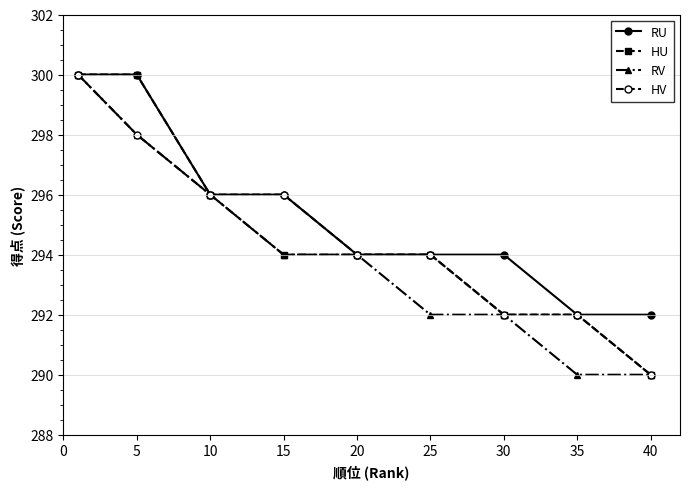

What is the value of the HU point at the 5th from the left?

294